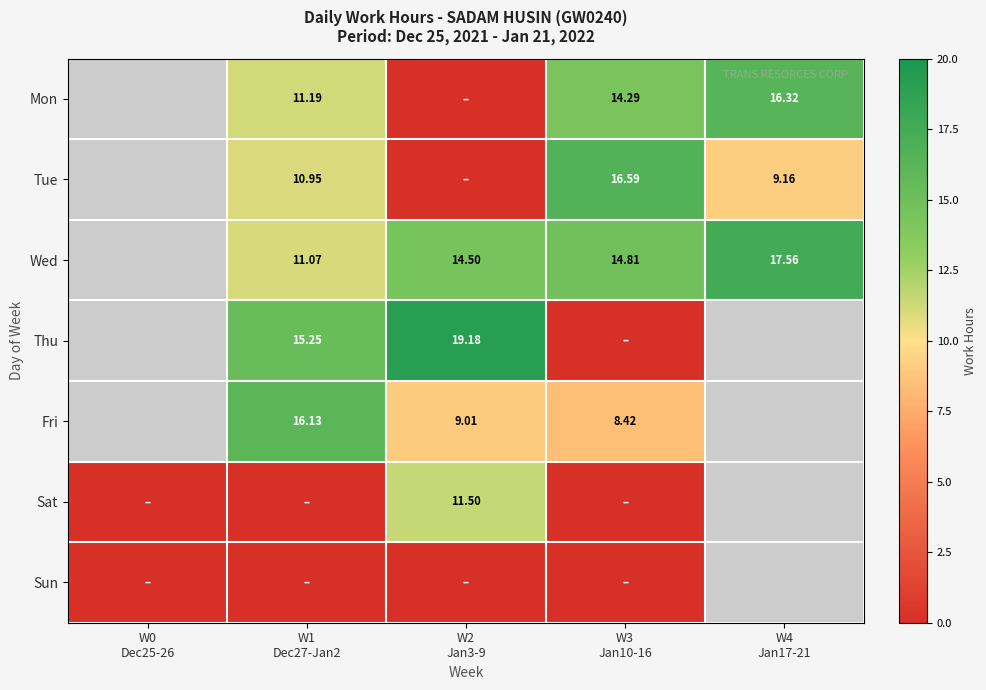

At which category is the sum across all series the highest?

W1
Dec27-Jan2